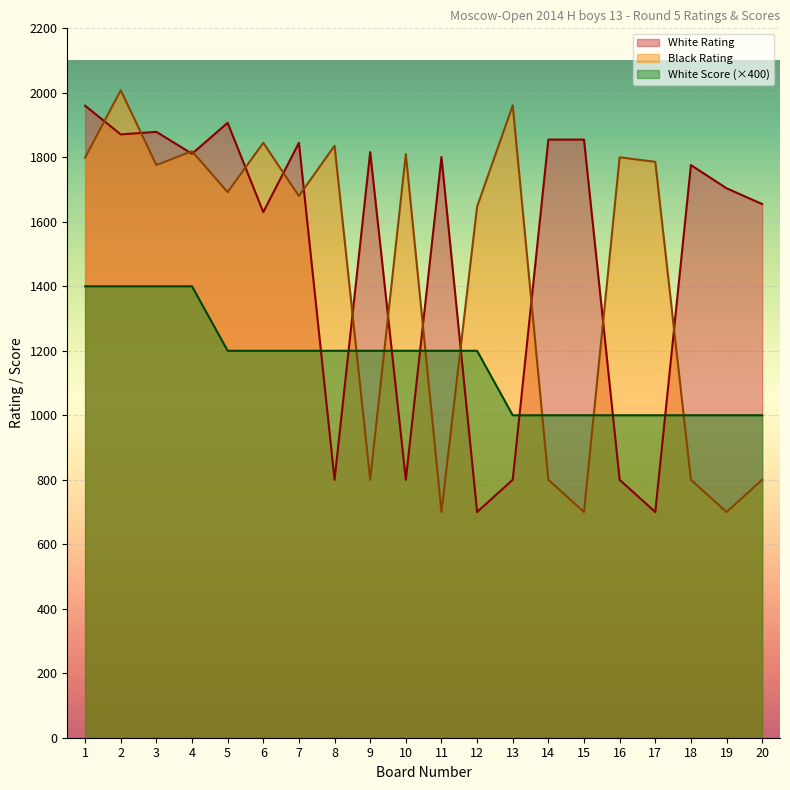

Which series ends up on top after the final intersection of White Rating and Black Rating?

White Rating